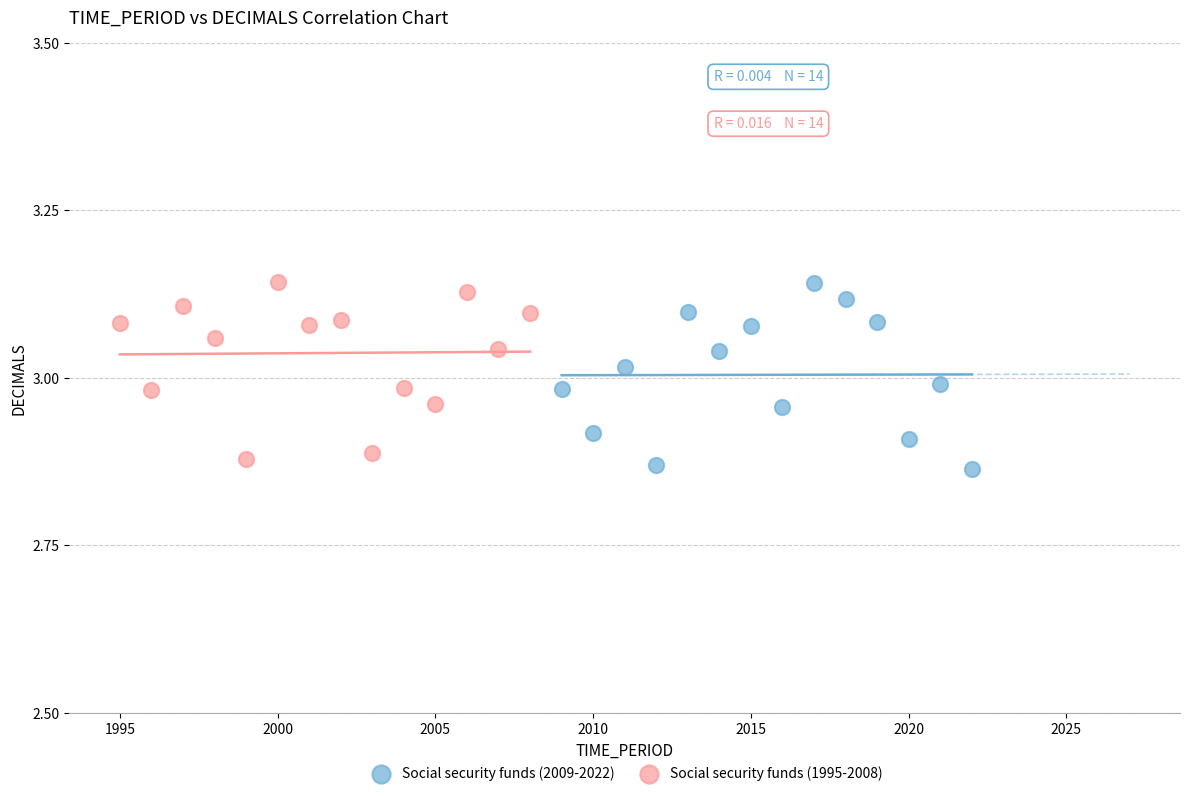

What are all the series names shown in the legend?

Social security funds (2009-2022), Social security funds (1995-2008)